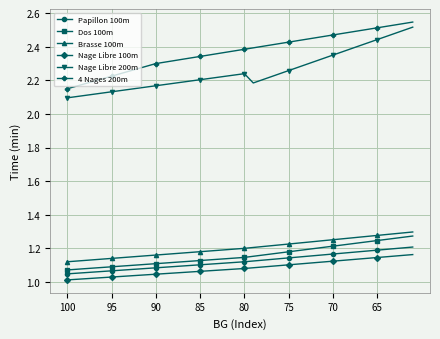

Which series has the largest total across all categories?

4 Nages 200m